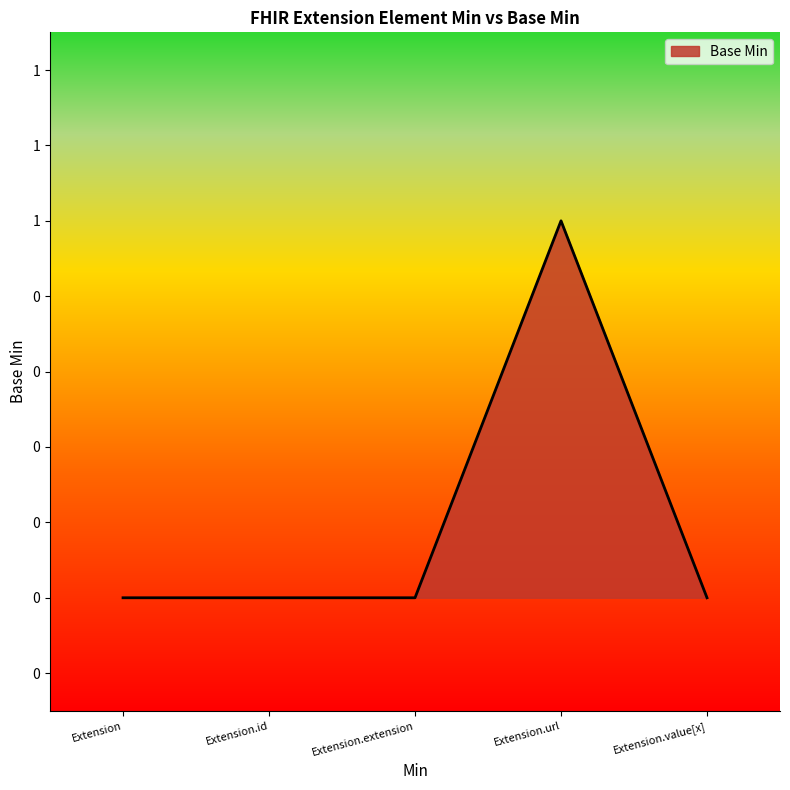

Reading left to right, list all the values displayed in this chart.

0	0	0	1	0